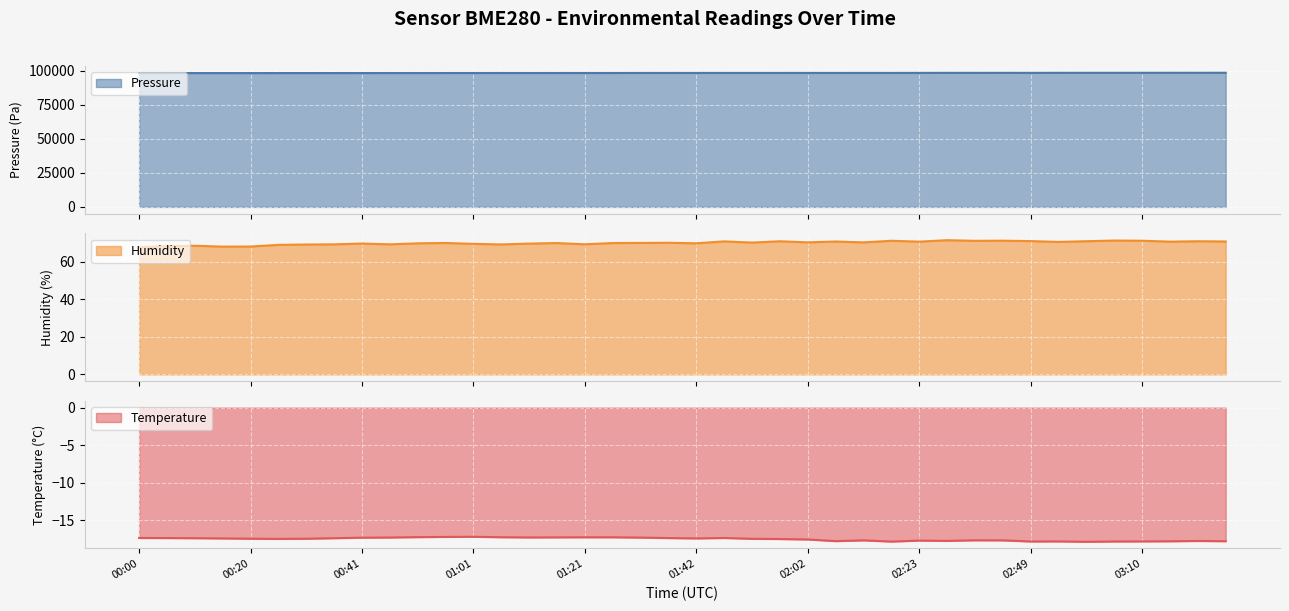

What is the sum of all humidity values?

2797.3